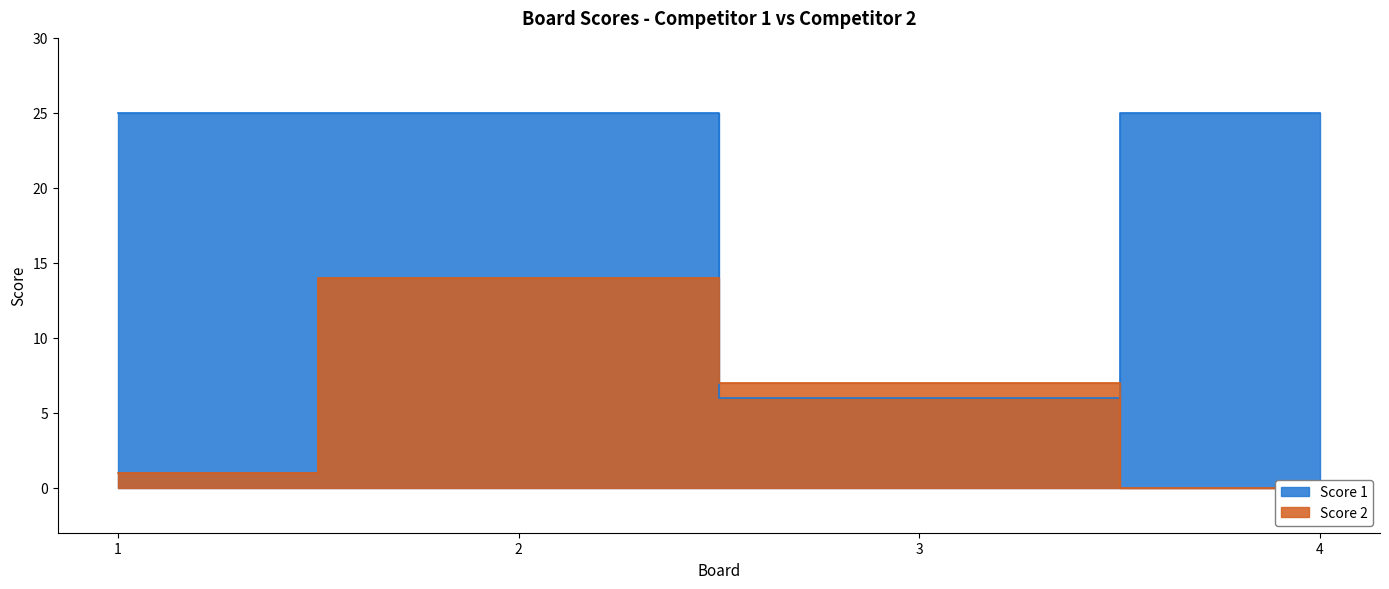

Where do Score 2 and Score 1 first cross each other?

2 and 3